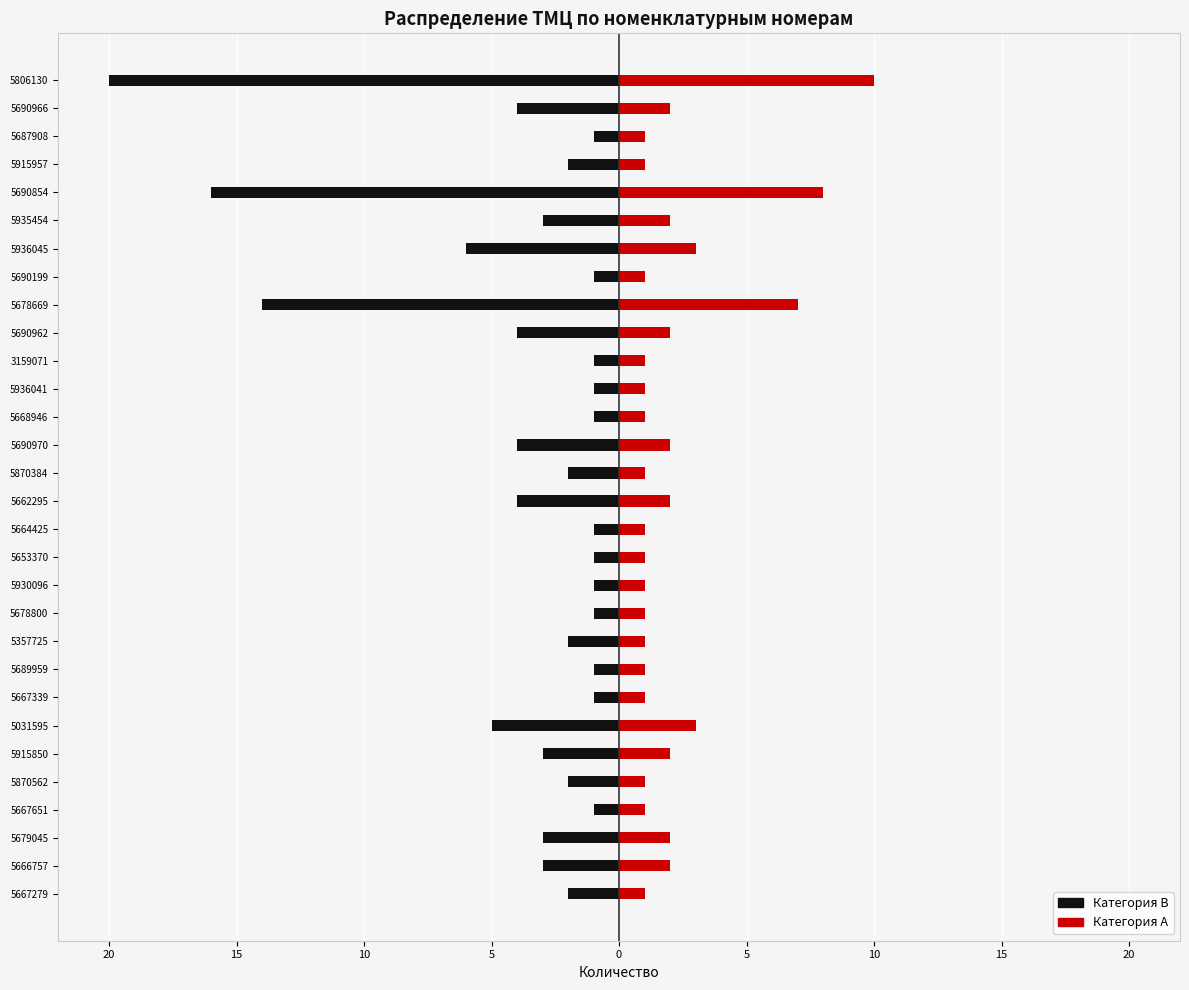

Reading right to left, list all the values displayed in this chart.

Категория B: -20	-4	-1	-2	-16	-3	-6	-1	-14	-4	-1	-1	-1	-4	-2	-4	-1	-1	-1	-1	-2	-1	-1	-5	-3	-2	-1	-3	-3	-2
Категория A: 10	2	1	1	8	2	3	1	7	2	1	1	1	2	1	2	1	1	1	1	1	1	1	3	2	1	1	2	2	1